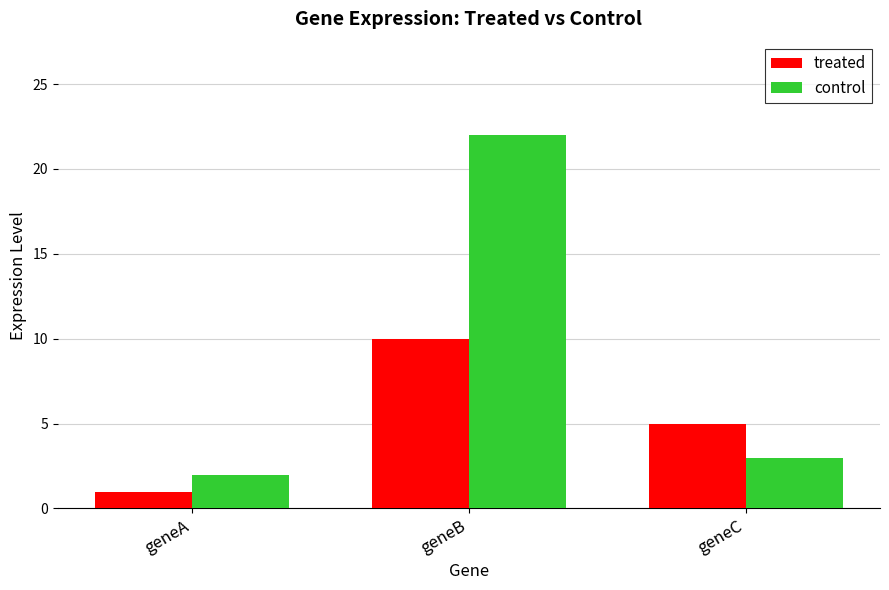

What is the difference between the maximum and second lowest values in the treated series?

5